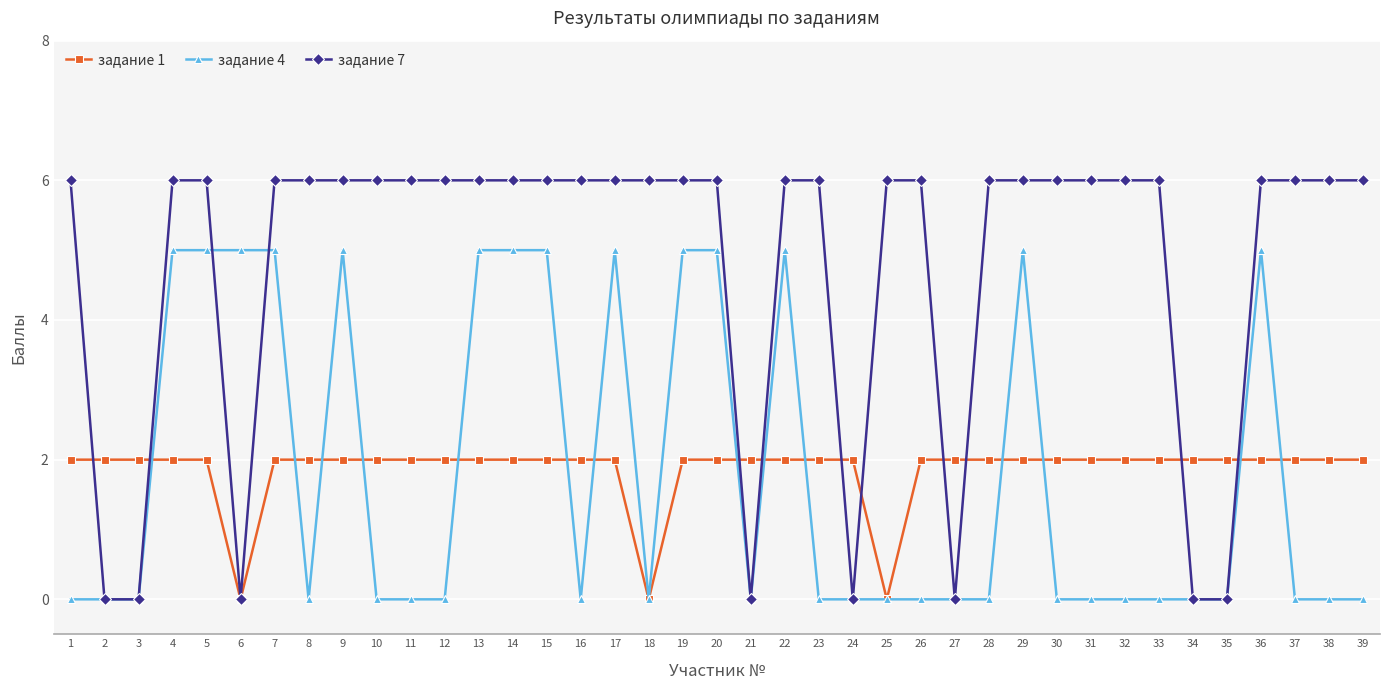

Which series has the largest range (max minus min)?

задание 7